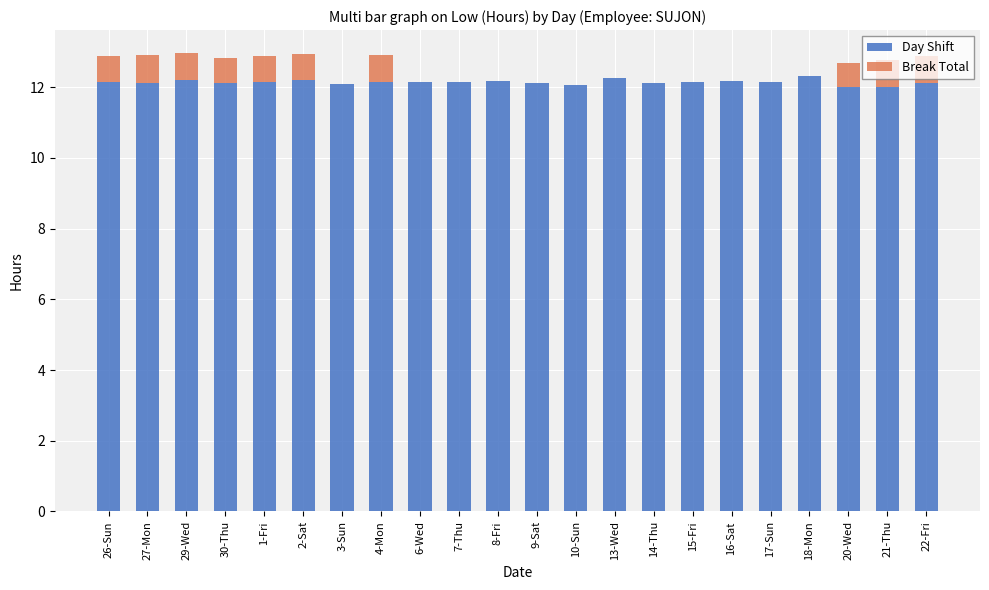

What is the total value across all series at 8-Fri?

12.2